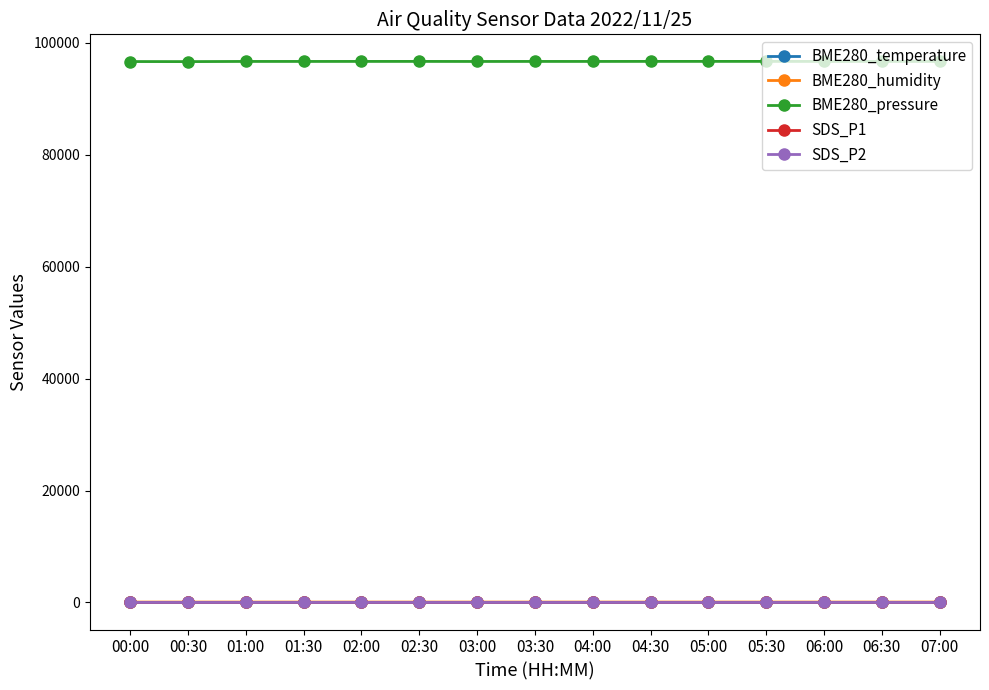

True or false: SDS_P1 has more than 0 points higher than both neighbors.

True